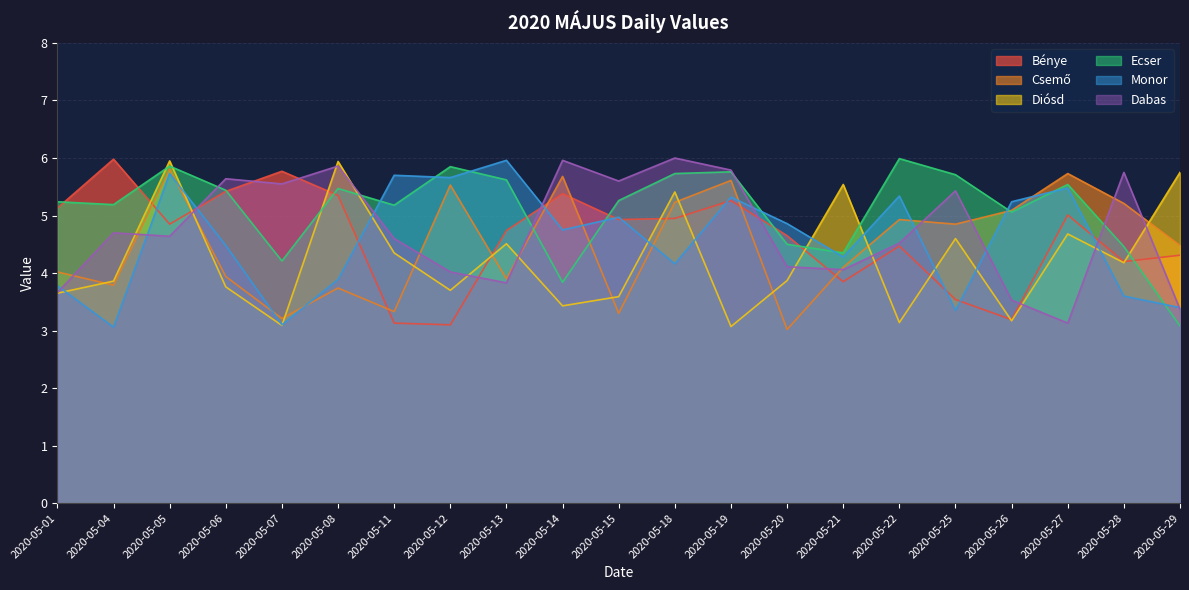

What is the difference between the Monor values at 2020-05-13 and 2020-05-06?

1.5